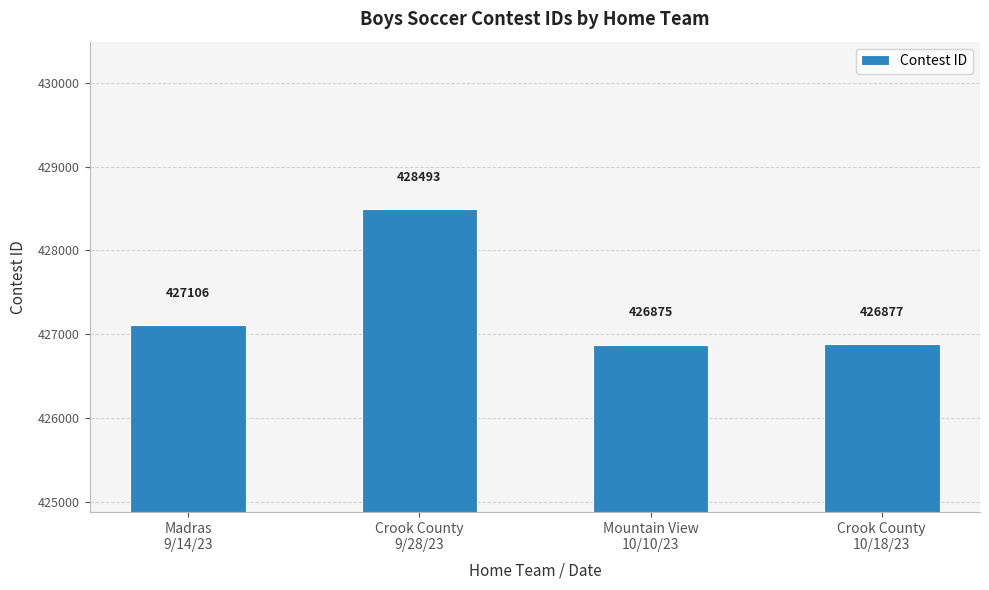

Are the bars grouped side by side (vs. stacked)?

No